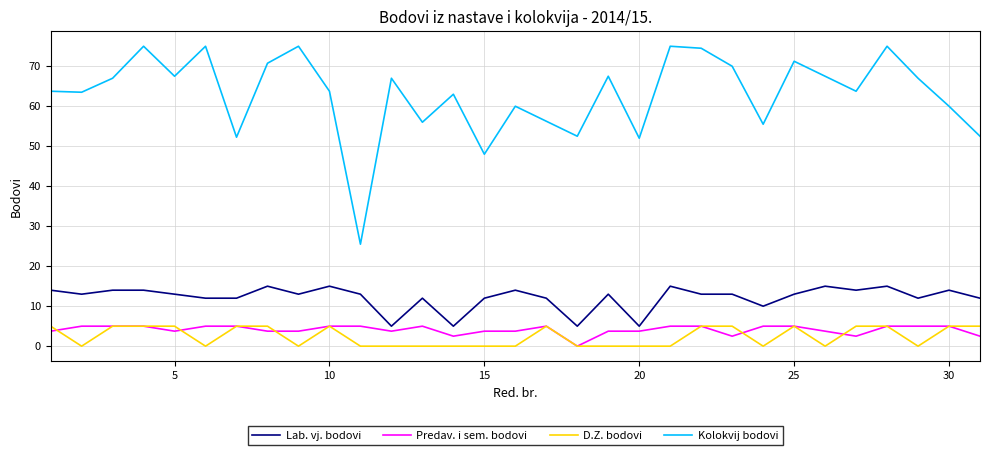

How many interior local peaks does the Kolokvij bodovi series have?

10